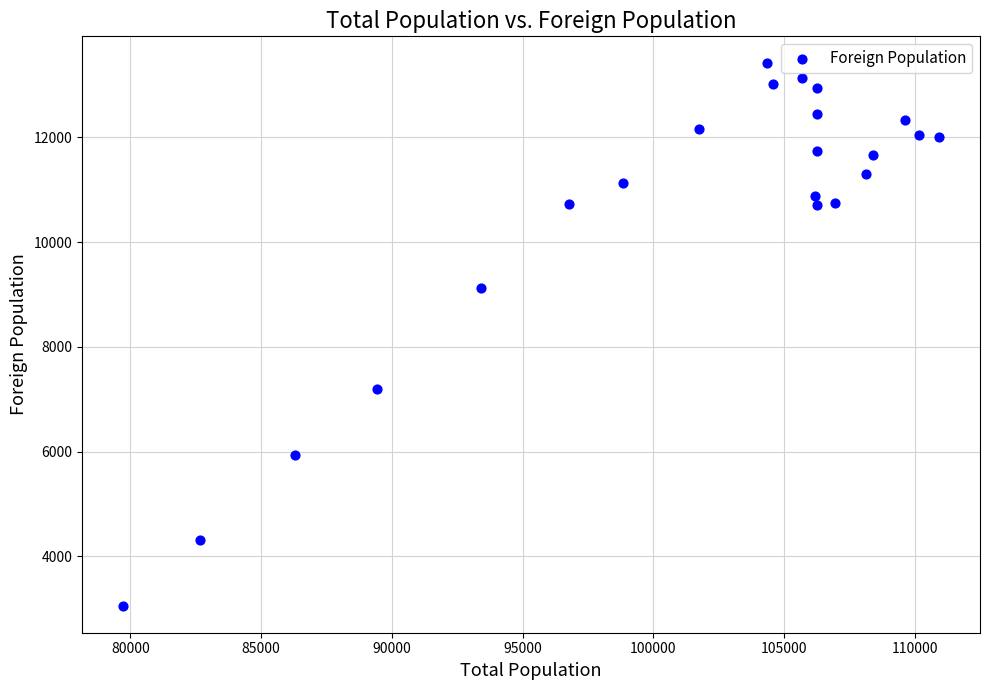

What is the range of Y values (max minus min)?

10354